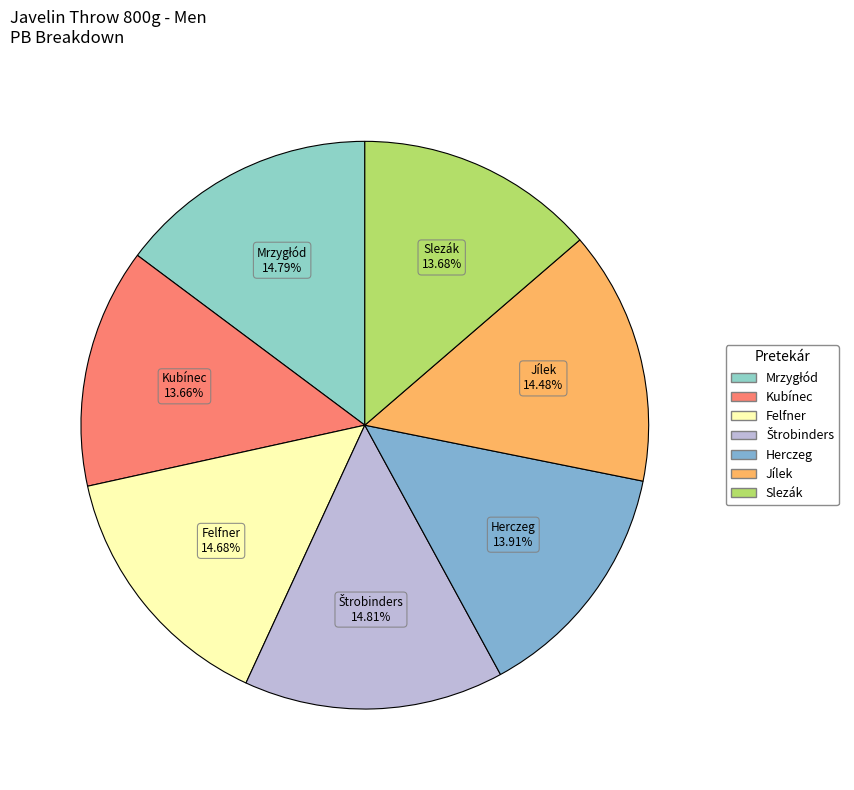

To the nearest percent, what is the difference between the largest and smallest slice percentages?

1%